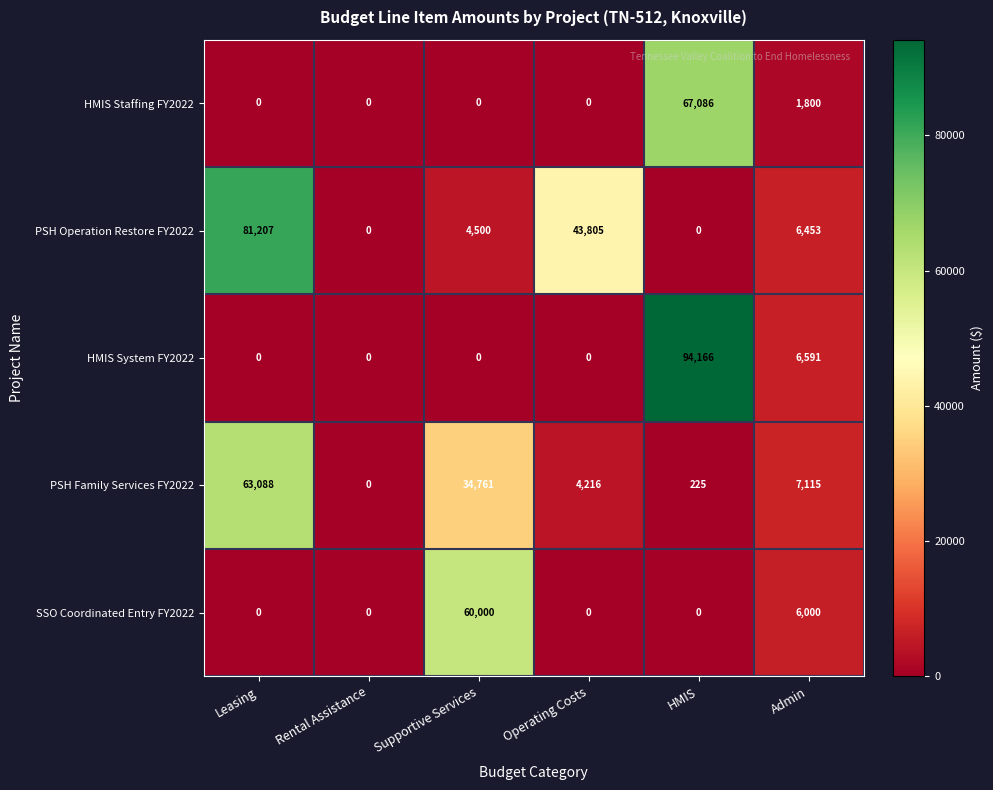

At how many categories does at least one series exceed 9500?

4